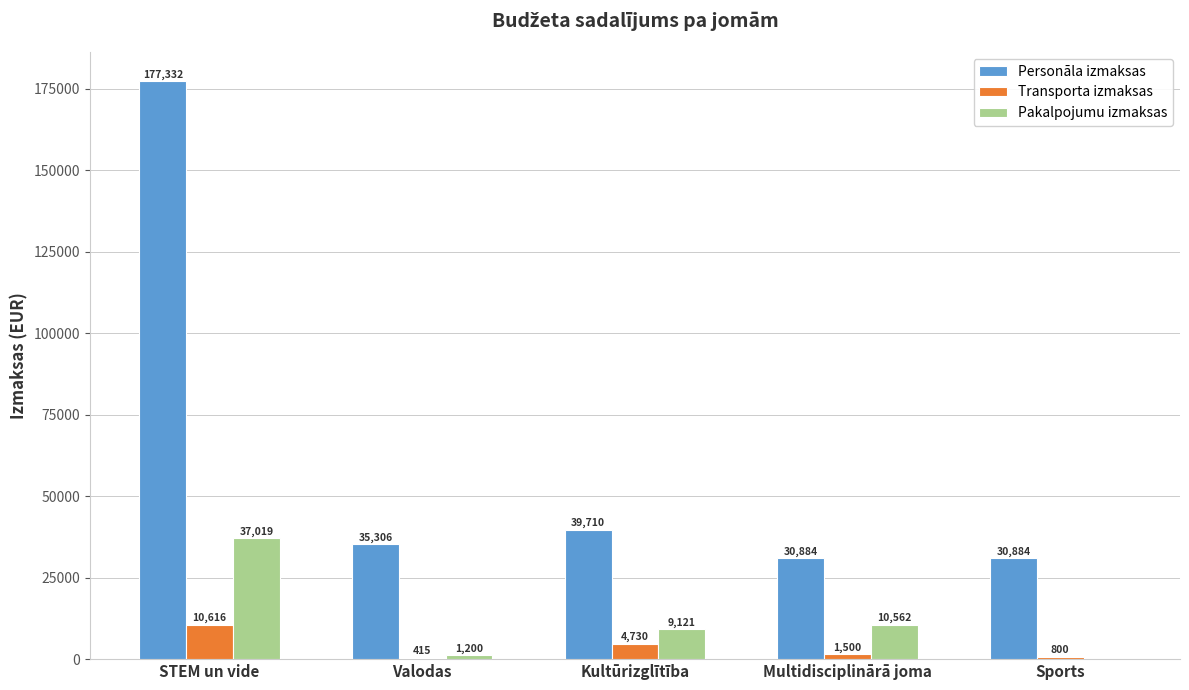

The Personāla izmaksas series shows 41994 at Multidisciplinārā joma. True or false?

False